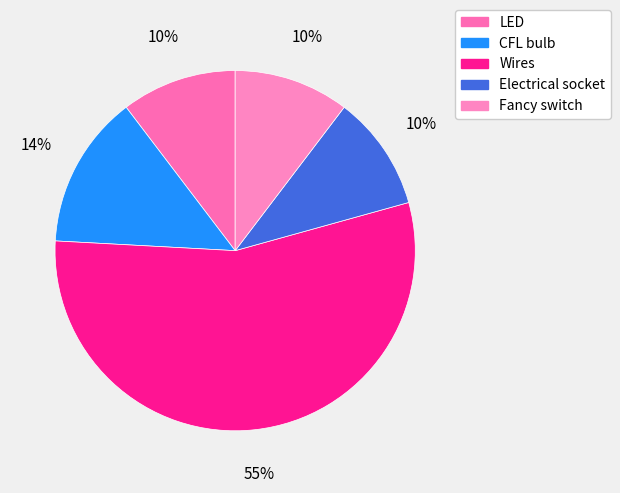

True or false: Fancy switch accounts for 24% of the total.

False